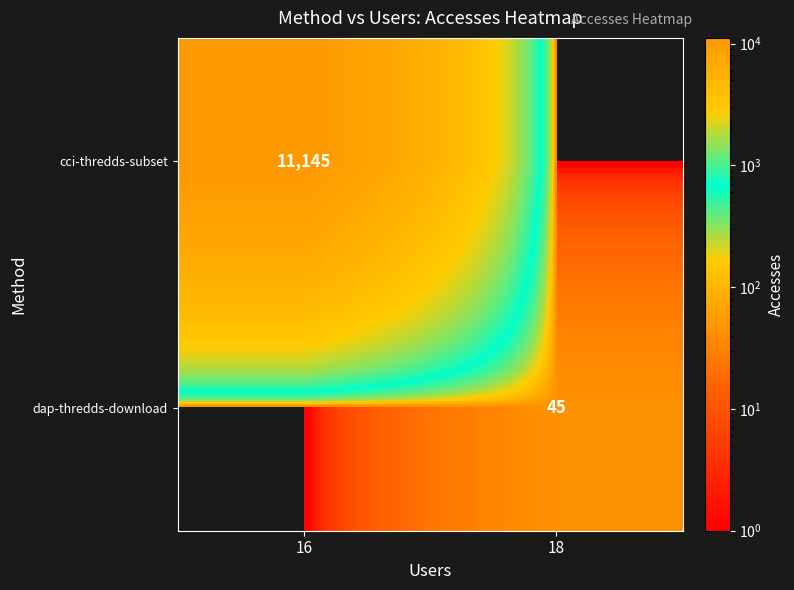

What is the difference between the highest and lowest values at 16?

11145